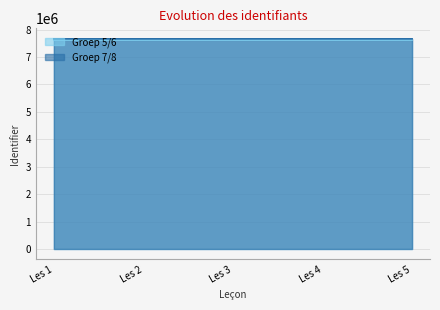

Rank the categories by Groep 7/8 value from lowest to highest.

Les 1, Les 2, Les 3, Les 4, Les 5